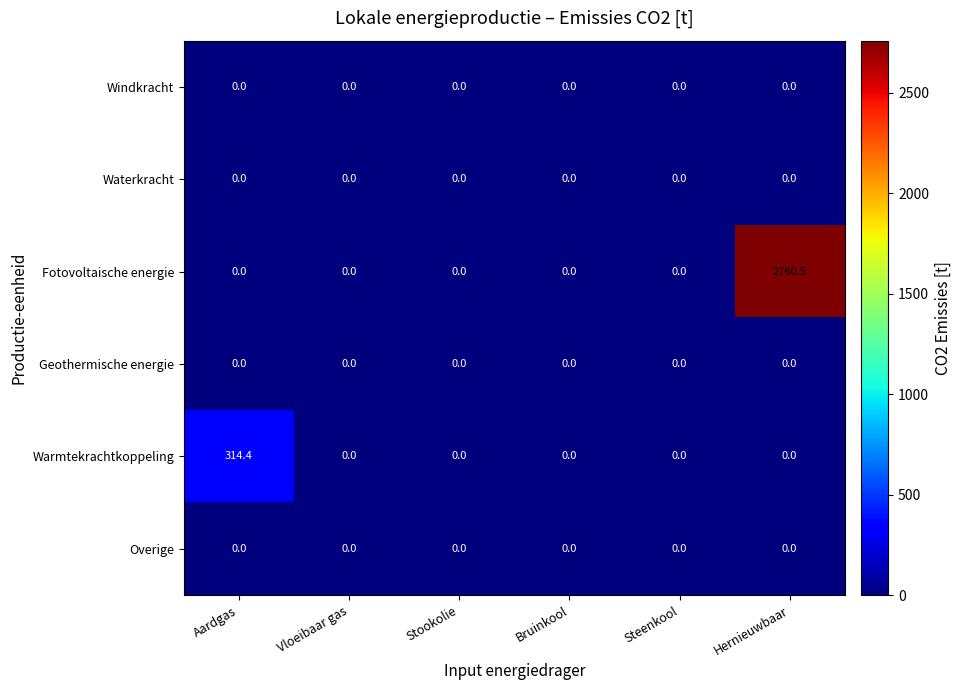

What is the total value across all series at Aardgas?

314.4